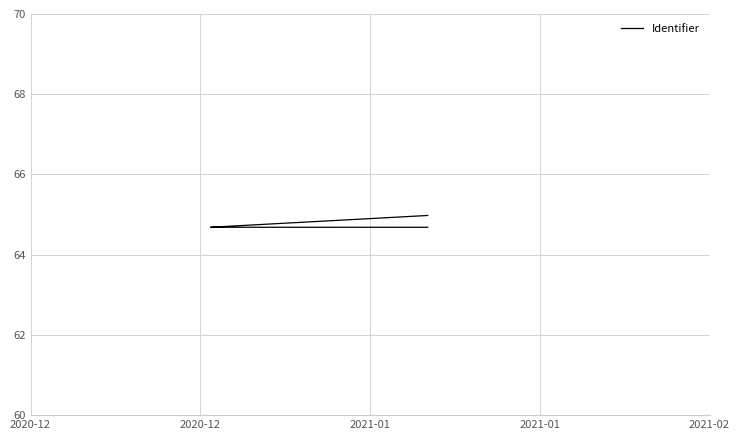

Does the chart have visible grid lines?

Yes